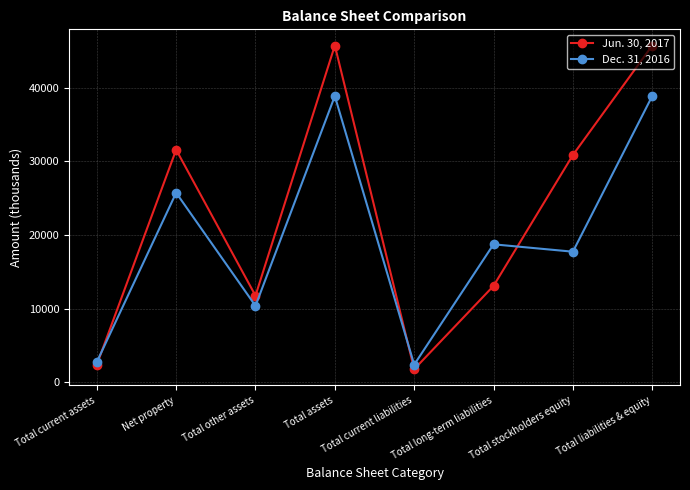

At Total current assets, list the series in order from smallest to largest.

Jun. 30, 2017, Dec. 31, 2016